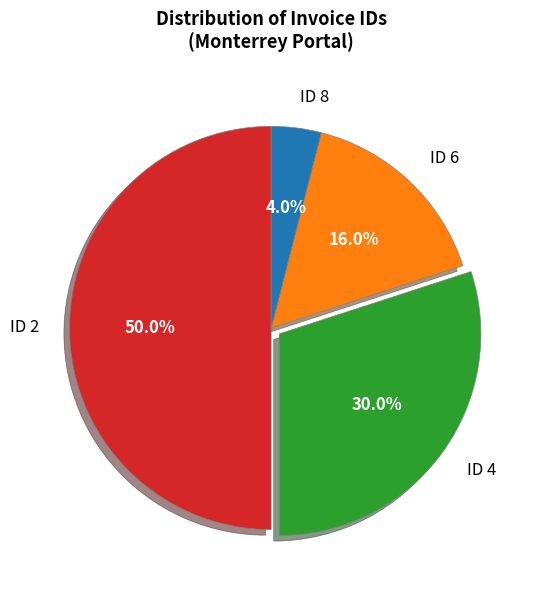

Does ID 8 represent more than half of the total?

No